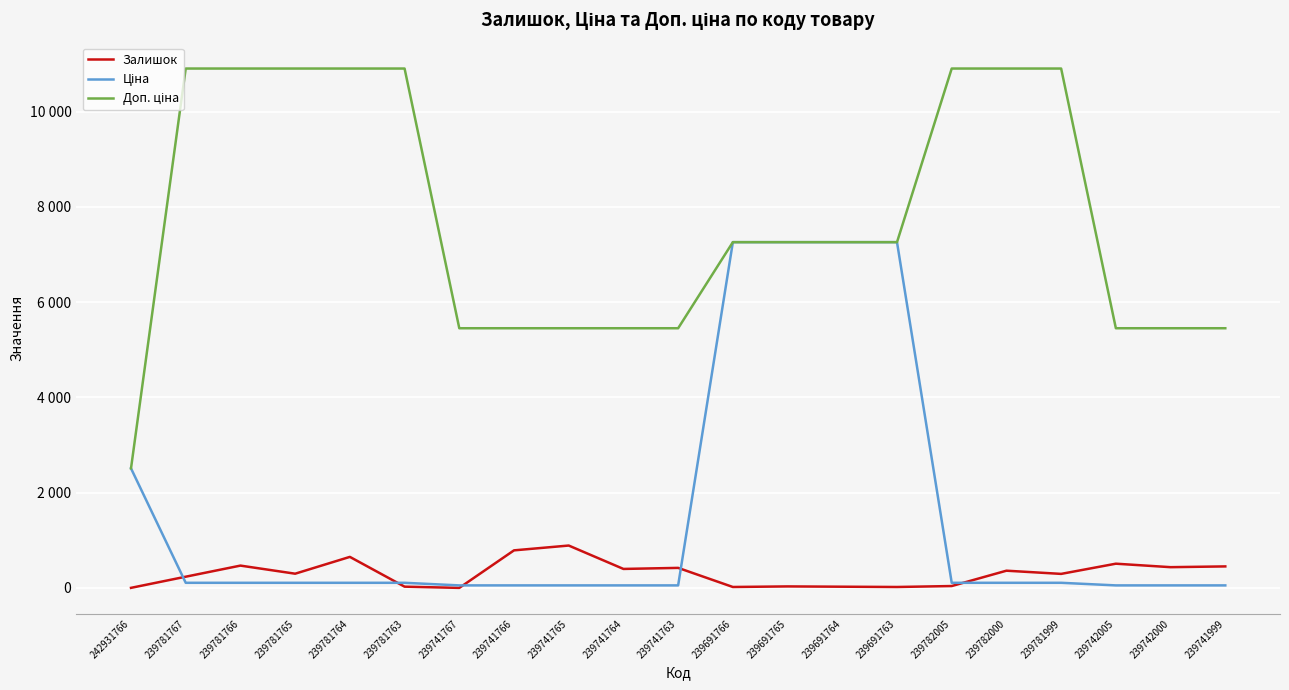

True or false: Ціна has more than 1 points higher than both neighbors.

False